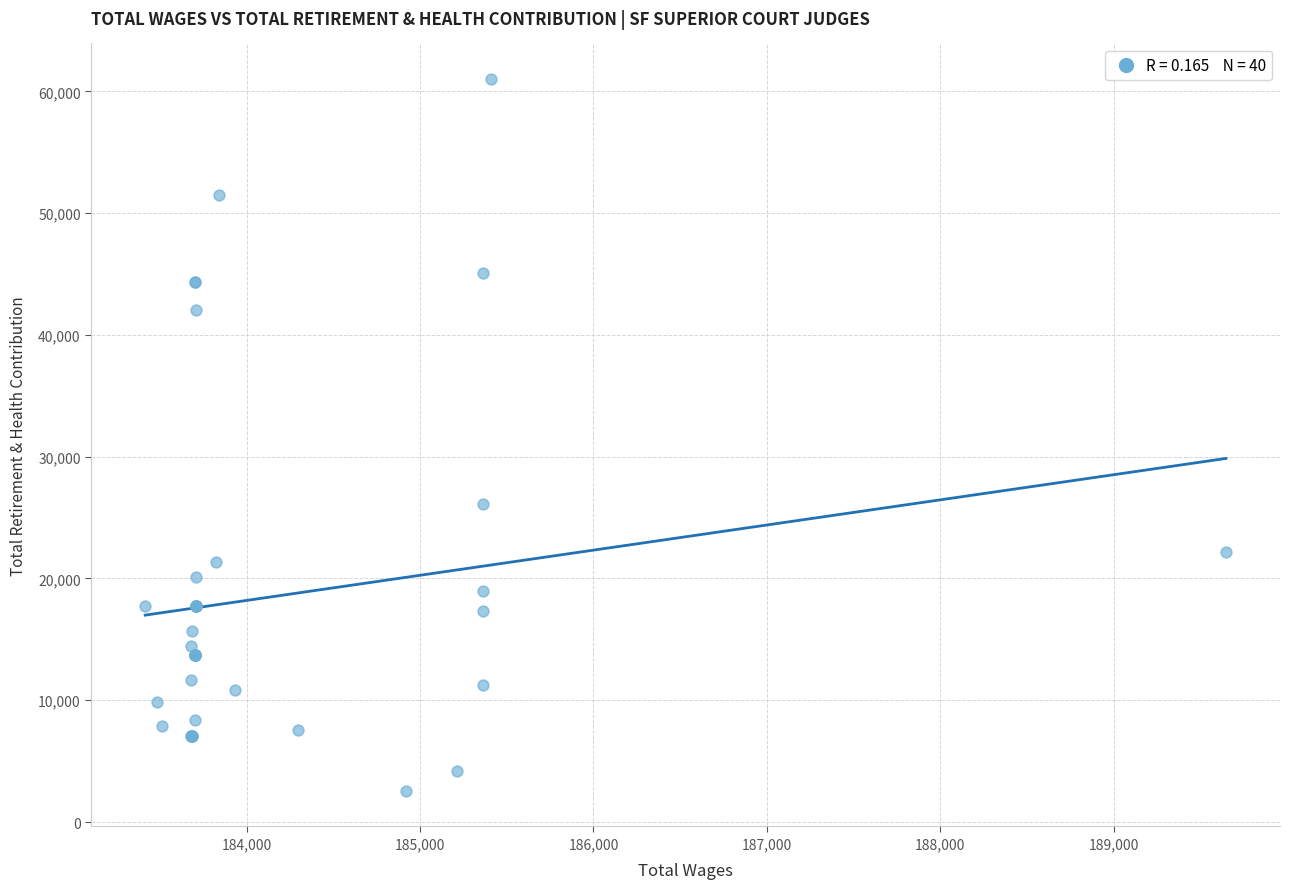

What Y value in the scatter plot is closest to 31784?

26118